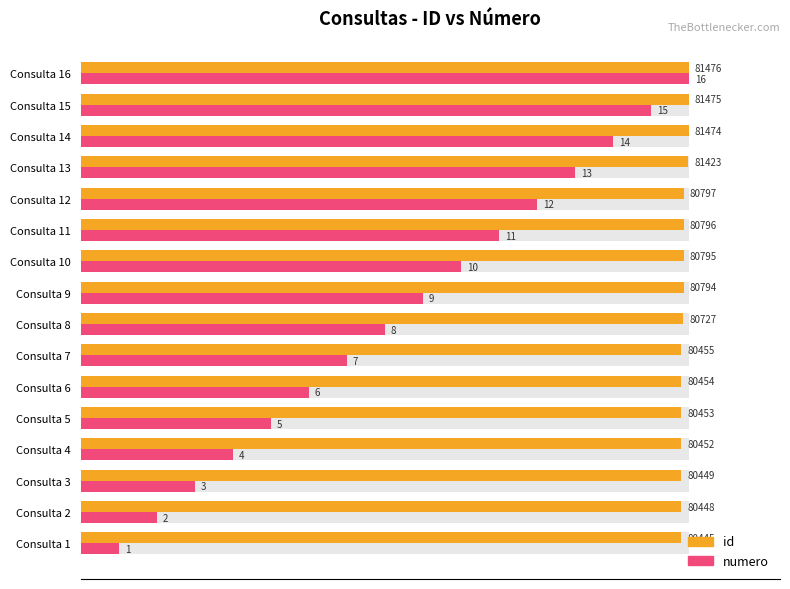

Which series has the largest total across all categories?

id